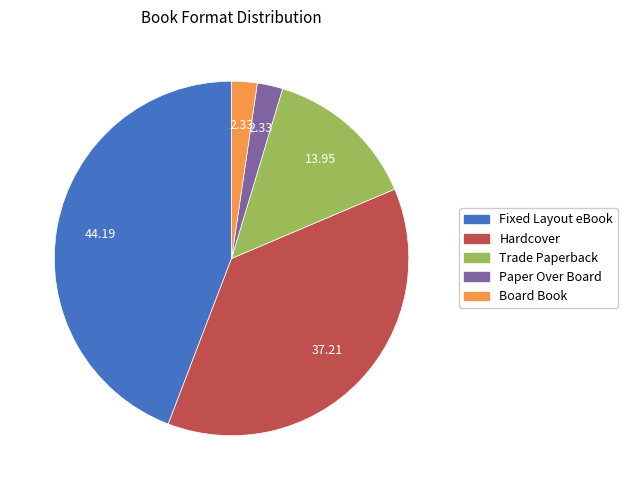

What is the largest slice in the pie chart?

Fixed Layout eBook